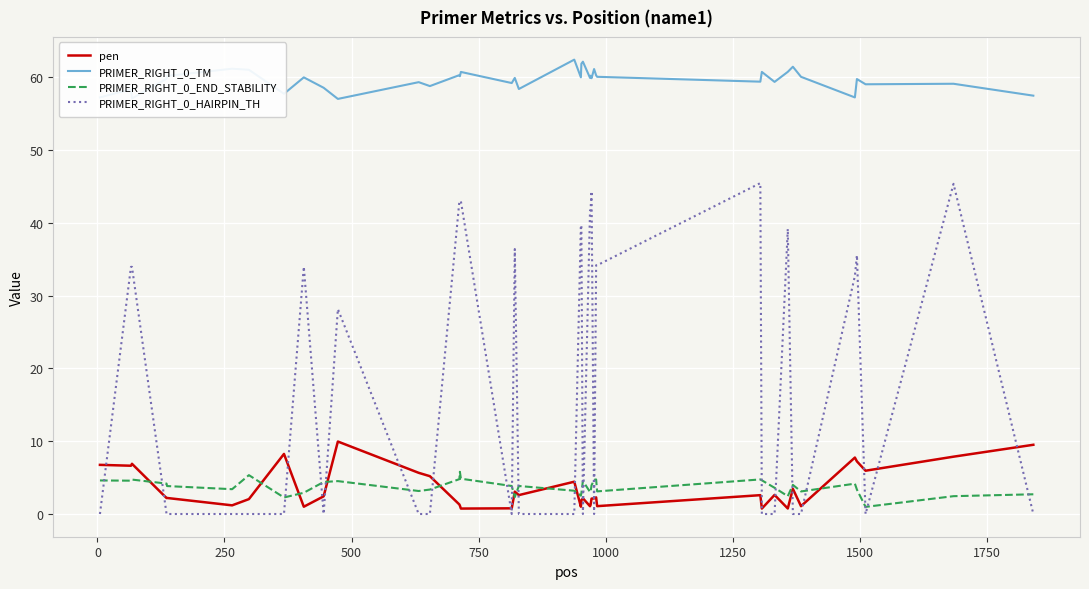

True or false: pen and PRIMER_RIGHT_0_TM cross at least once.

False